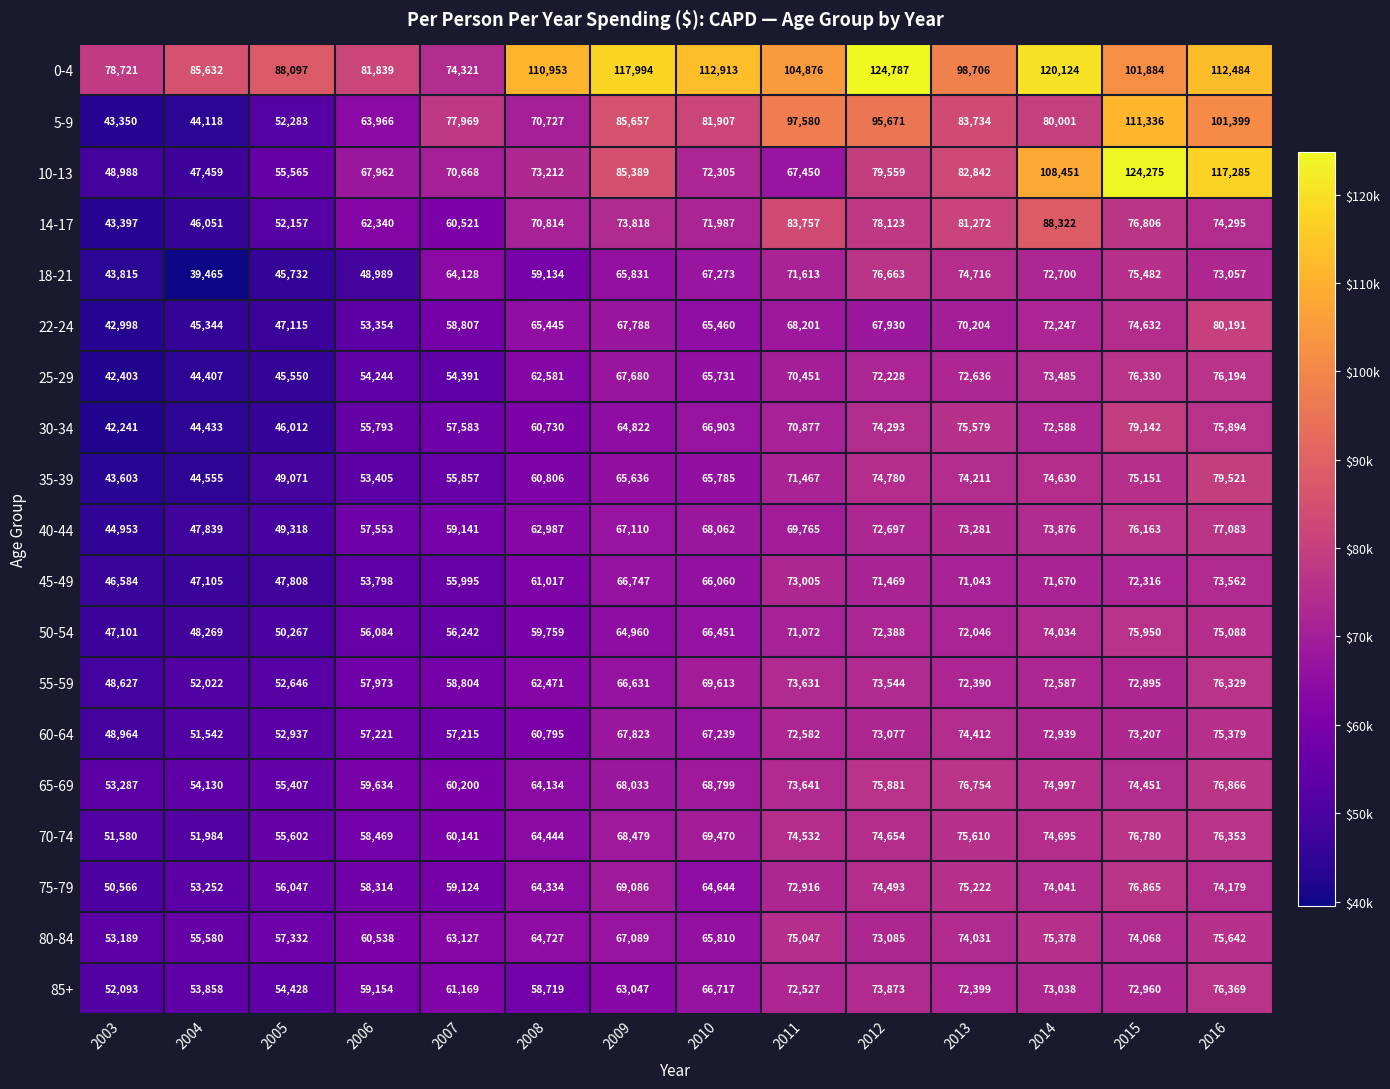

What is the greatest value displayed?

124787